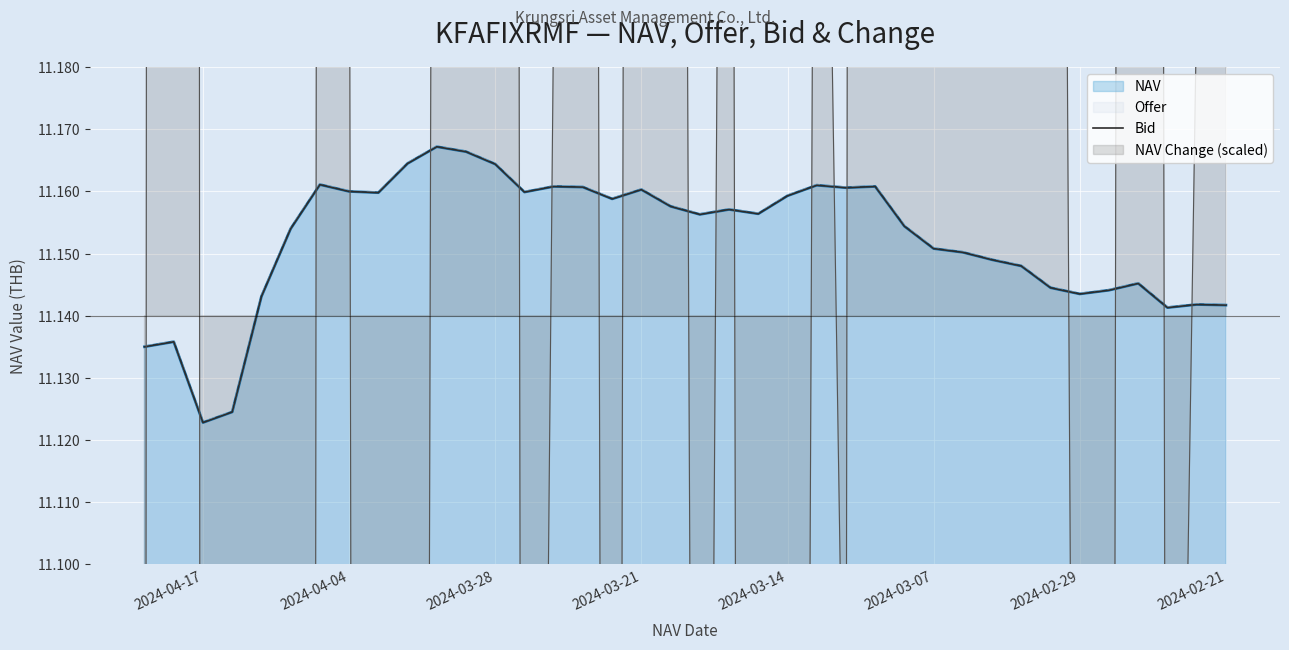

Reading left to right, transcribe all the data shown in this chart.

11.1	11.1	11.1	11.1	11.1	11.1	11.1	11.1	11.1	11.2	11.2	11.2	11.2	11.2	11.2	11.2	11.2	11.2	11.2	11.2	11.2	11.2	11.2	11.2	11.2	11.2	11.2	11.2	11.2	11.2	11.2	11.2	11.2	11.1	11.1	11.1	11.1	11.1